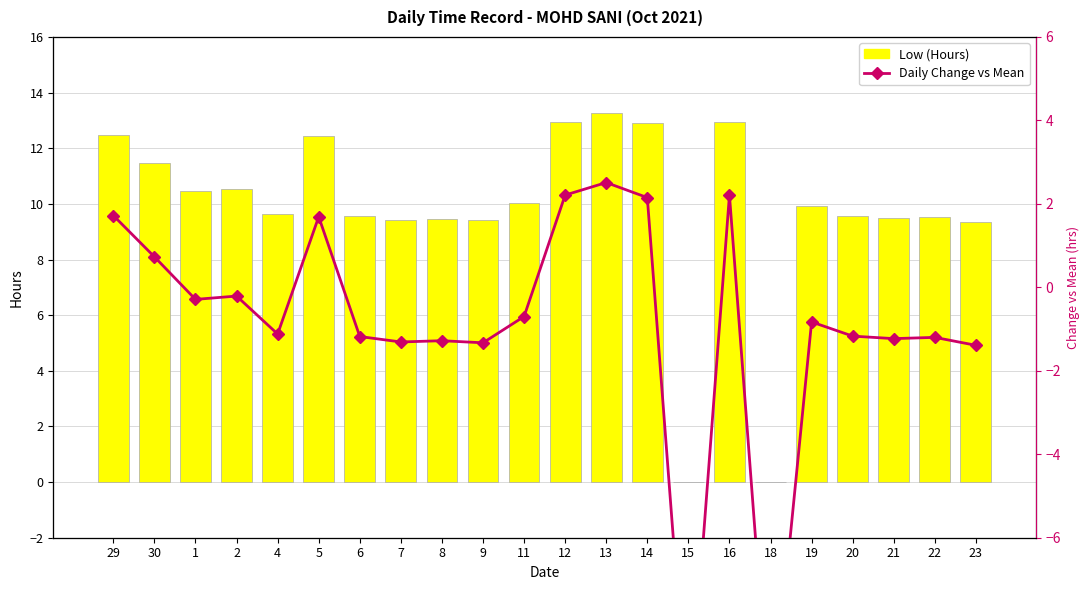

Reading right to left, extract all data points from this chart.

Low (Hours): 9.3	9.5	9.5	9.6	9.9	0.0	12.9	0.0	12.9	13.2	12.9	10.0	9.4	9.5	9.4	9.6	12.4	9.6	10.5	10.4	11.5	12.5
Daily Change vs Mean: -1.4	-1.2	-1.2	-1.2	-0.8	-10.7	2.2	-10.7	2.2	2.5	2.2	-0.7	-1.3	-1.3	-1.3	-1.2	1.7	-1.1	-0.2	-0.3	0.7	1.7